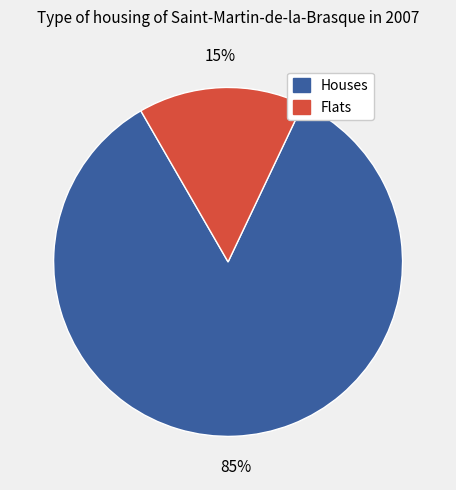

Is there a majority slice in this chart?

Yes